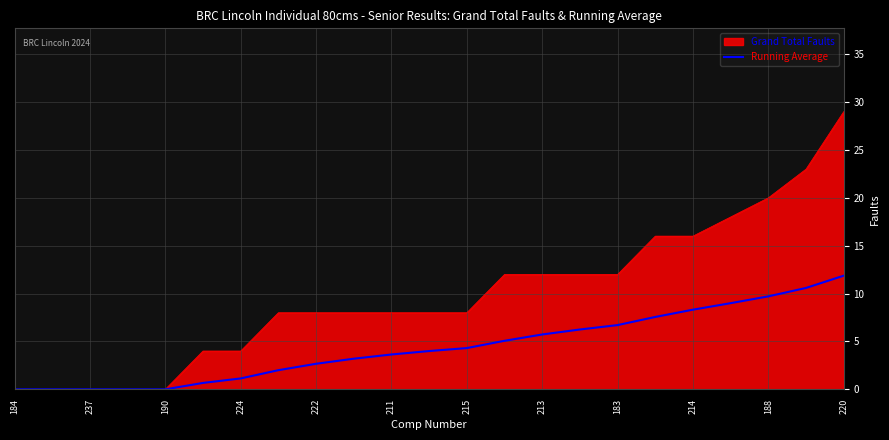

Which series has the widest spread of values?

Grand Total Faults